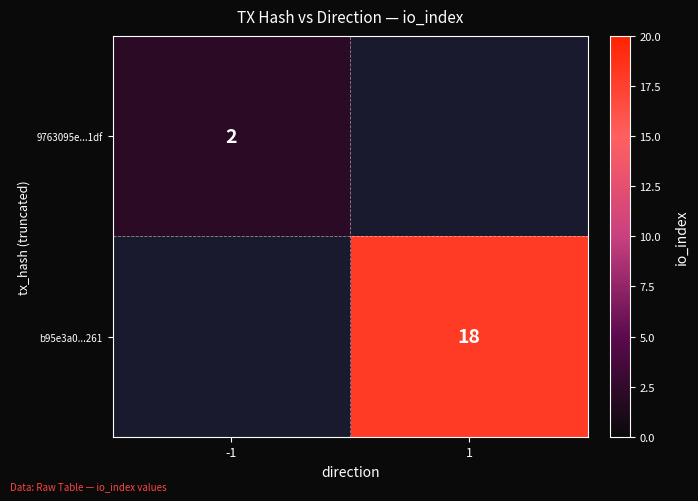

True or false: 9763095e...1df has a value of 1 at -1.

False